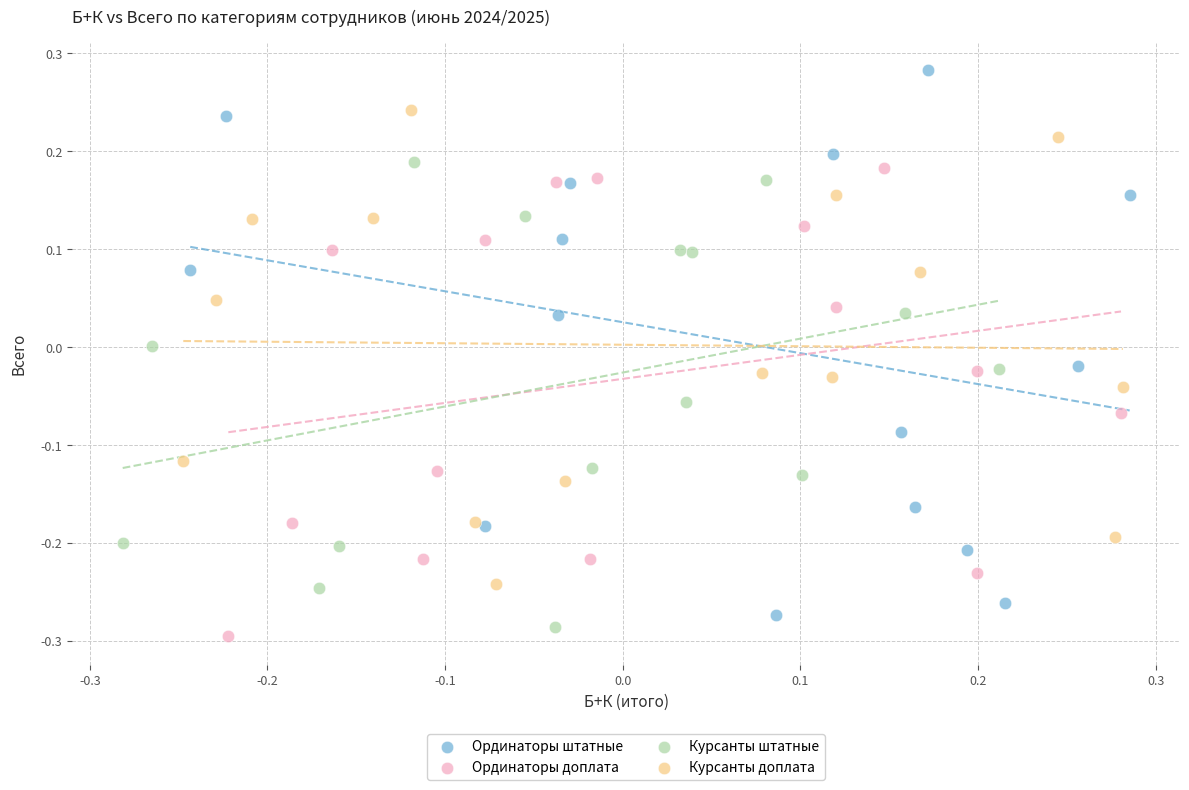

Which series has the largest Y range (max minus min)?

Ординаторы штатные